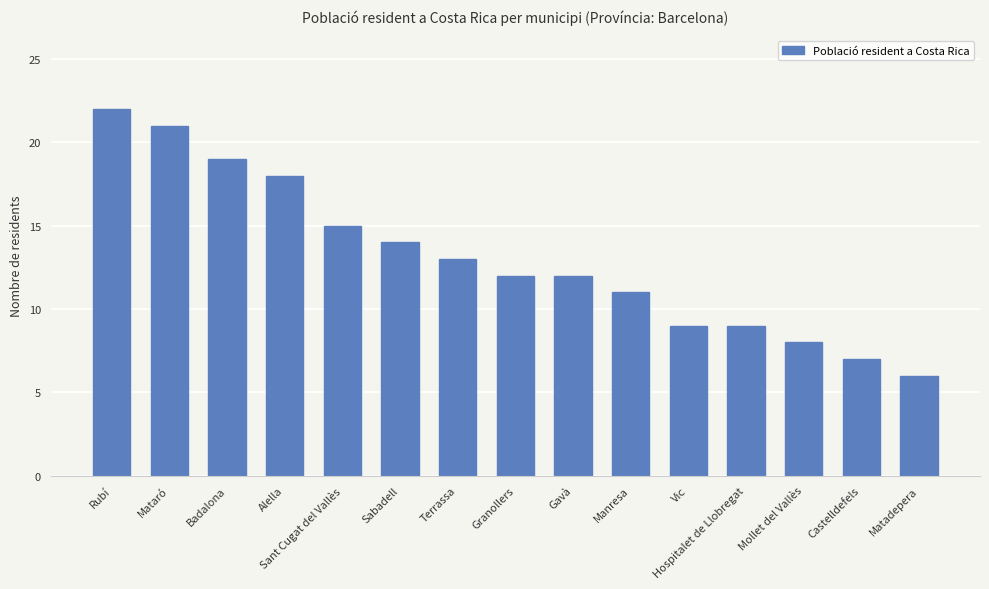

At which category does the chart reach its peak across all series?

Rubí